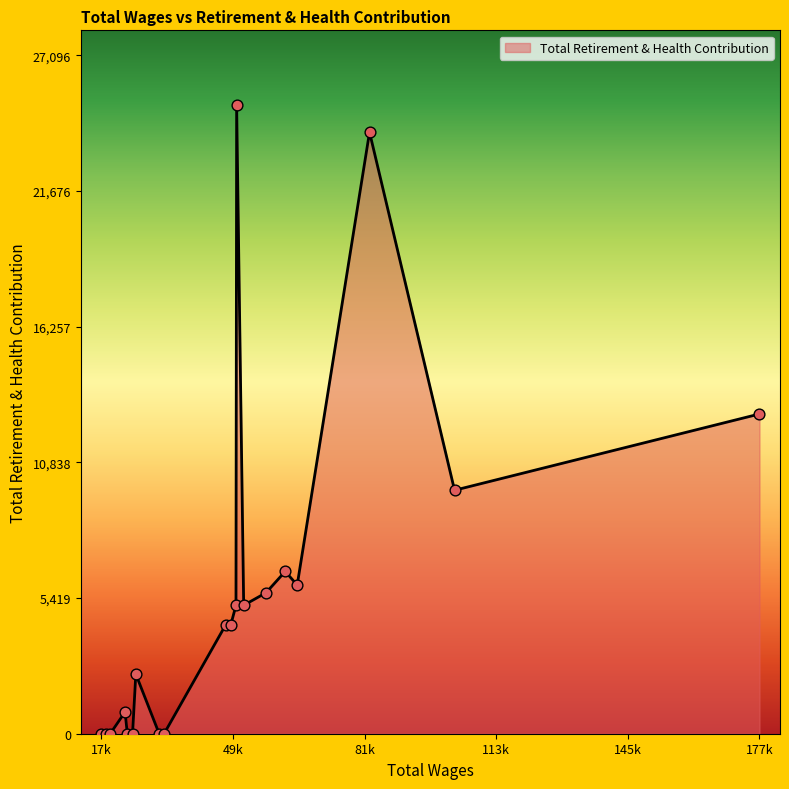

What is the maximum value shown in the chart?

25096